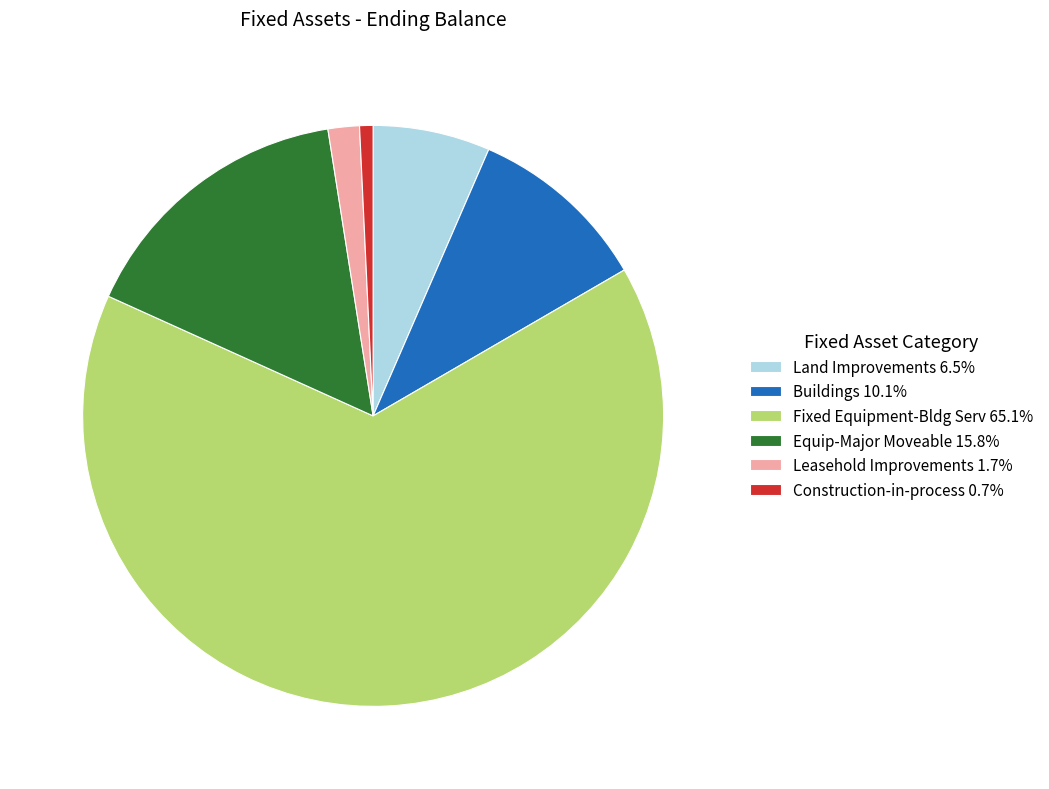

Does any single category account for the majority?

Yes